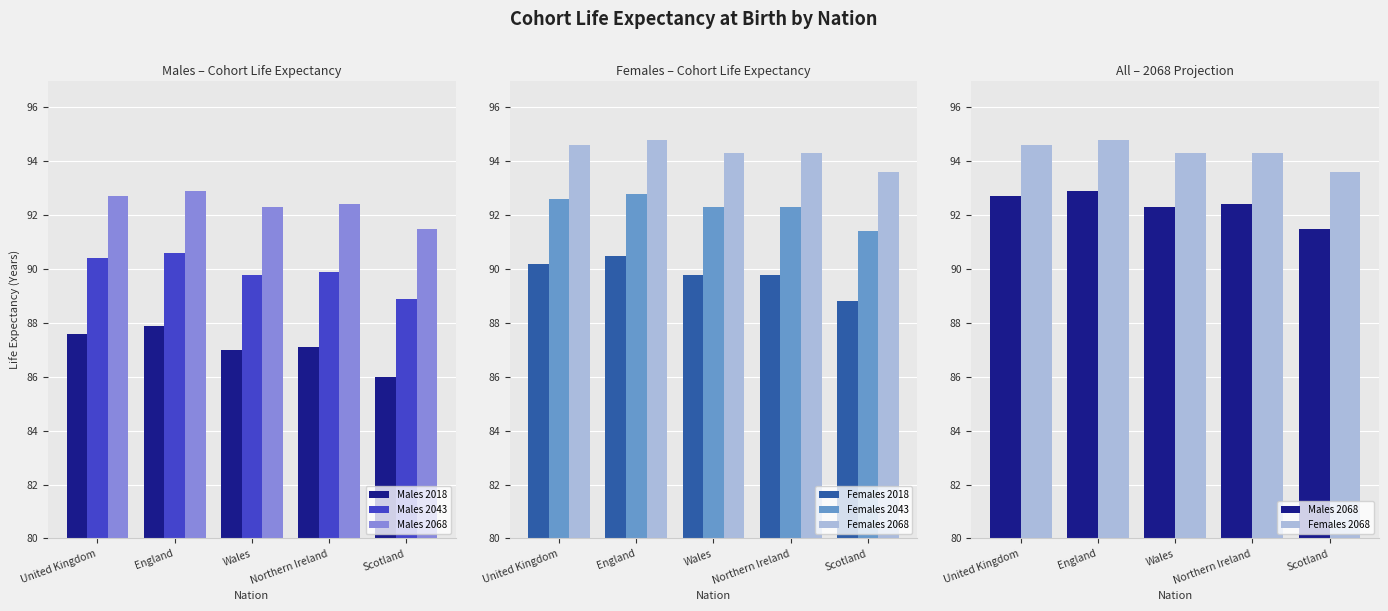

Which series has the largest total across all categories?

Females 2068